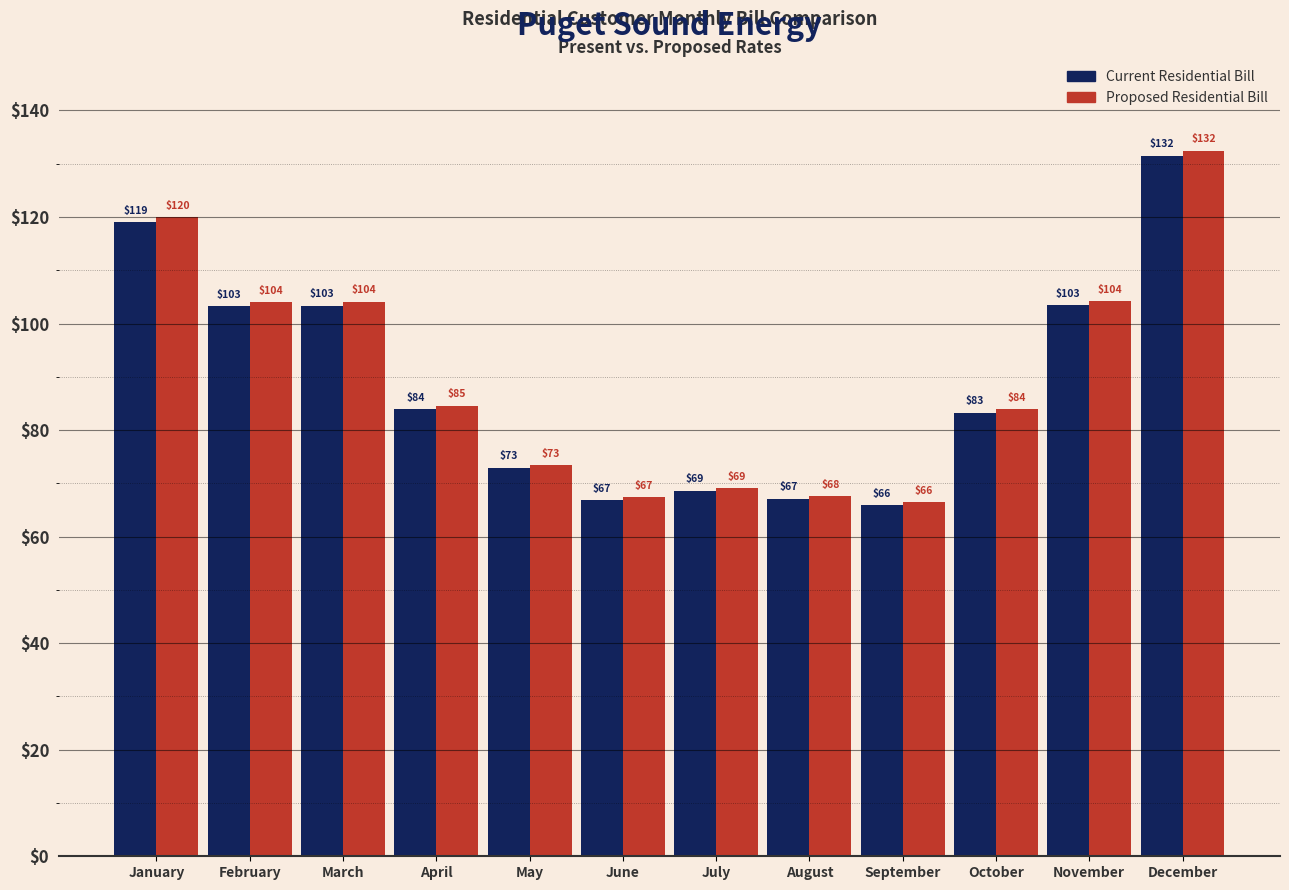

What is the greatest value displayed?

132.5